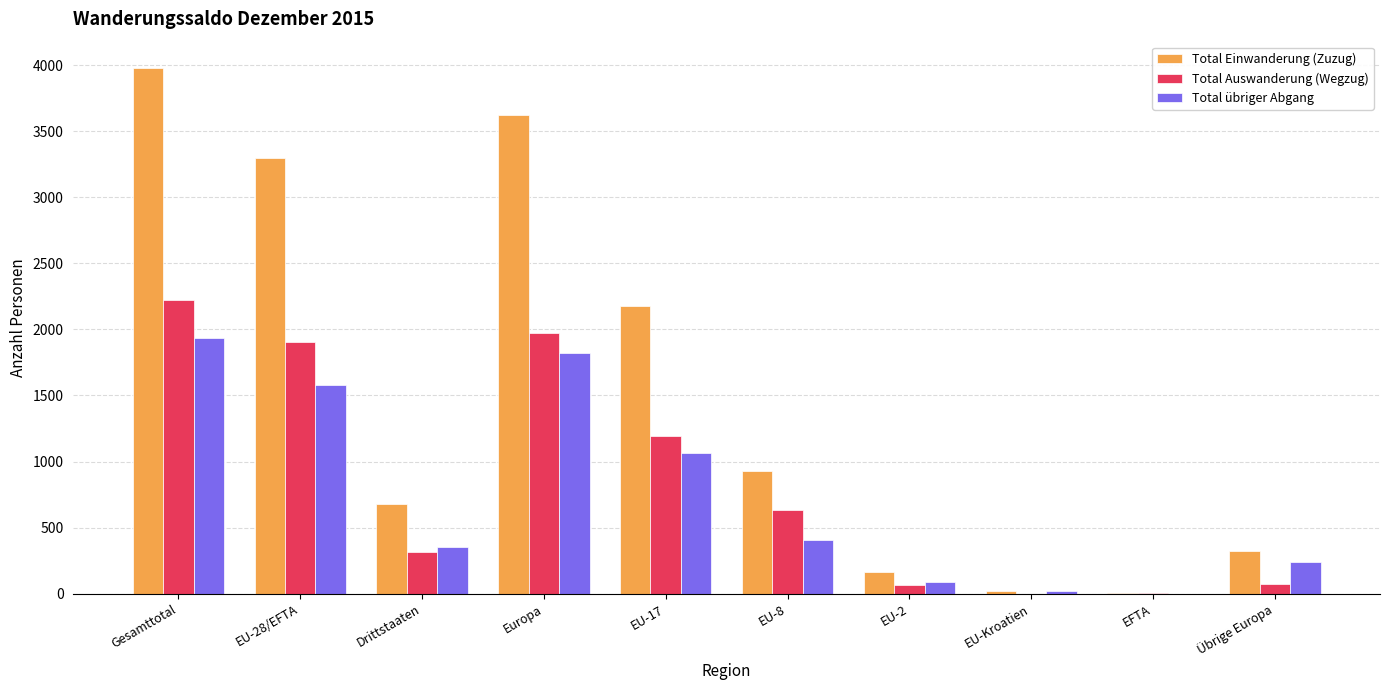

How many groups of bars are there?

10